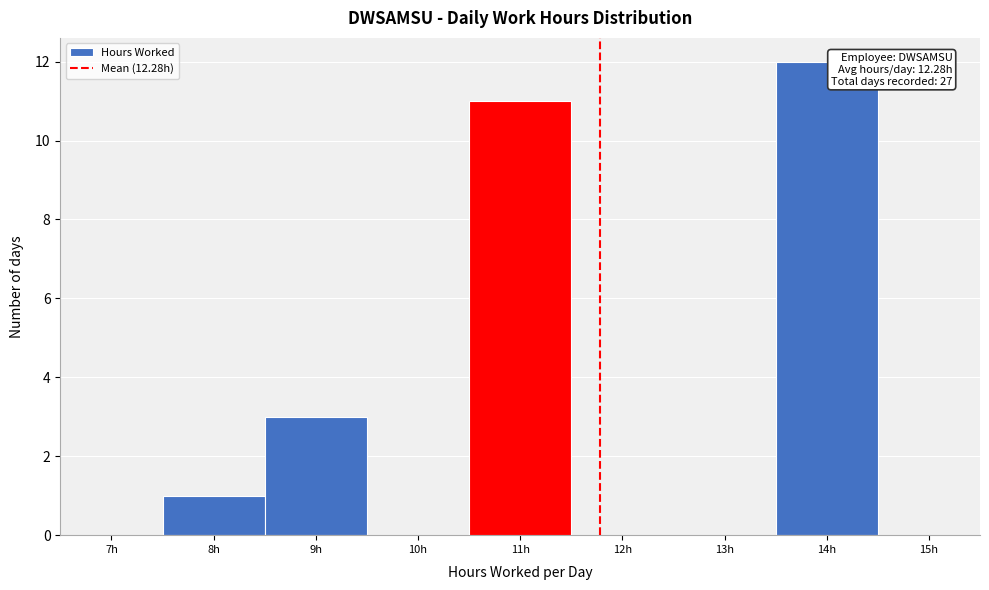

Reading left to right, extract all data points from this chart.

7h=0	8h=1	9h=3	10h=0	11h=11	12h=0	13h=0	14h=12	15h=0